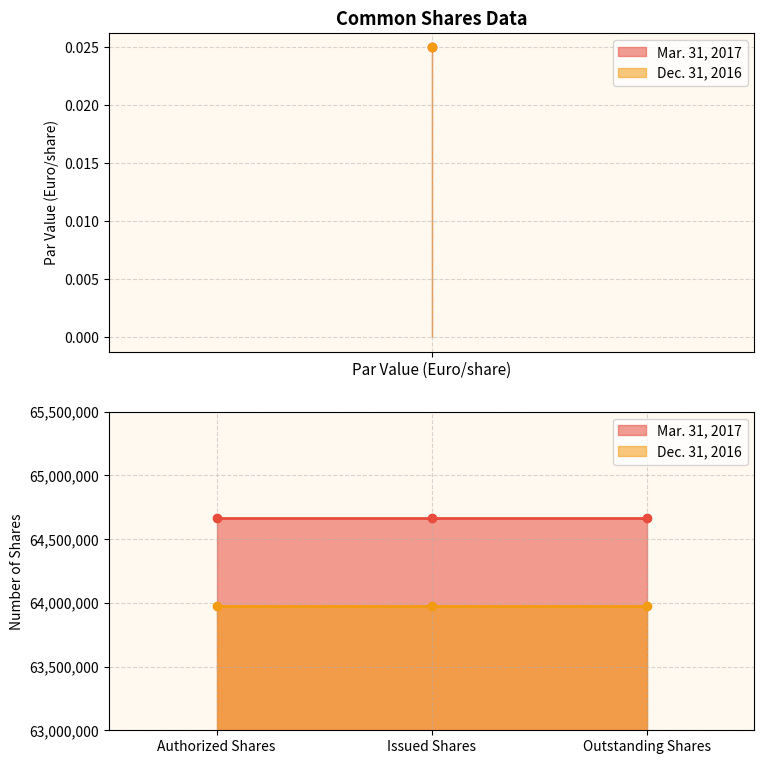

Which series has the largest total across all categories?

Mar. 31, 2017